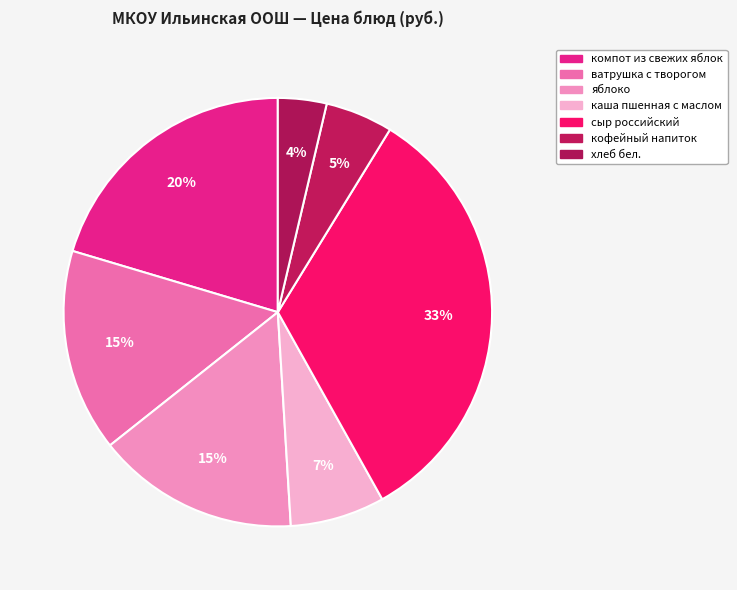

Count the number of slices in the pie.

7